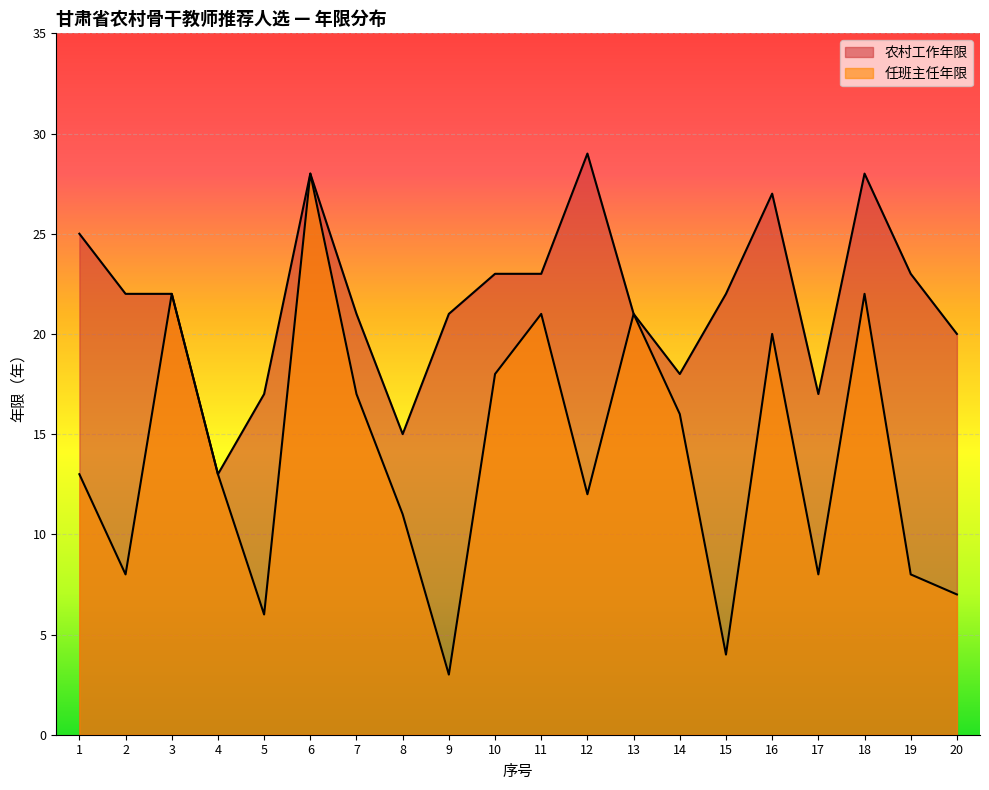

Which series changed the most between 15 and 16?

任班主任年限